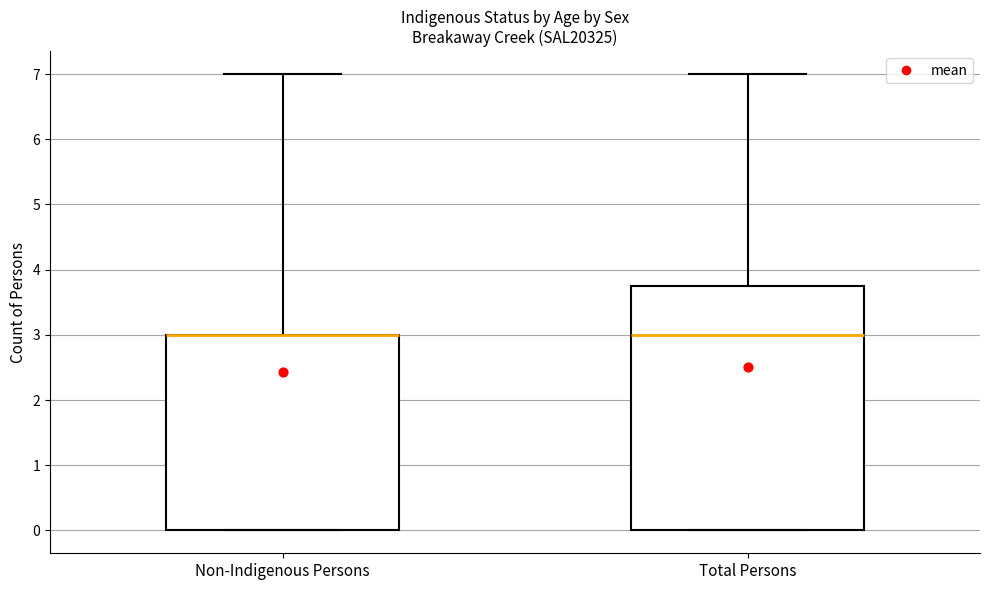

Reading left to right, read every box against the y-axis: the position of its median line, the range the box covers, and the ends of its whiskers. The values are not printed on the chart, so give them approximately, as read against the axis.

Non-Indigenous Persons: median 3.0 (drawn on the box's upper edge), box 0.0 to 3.0, whiskers 0.0 to 7.0
Total Persons: median 3.0, box 0.0 to 3.8, whiskers 0.0 to 7.0